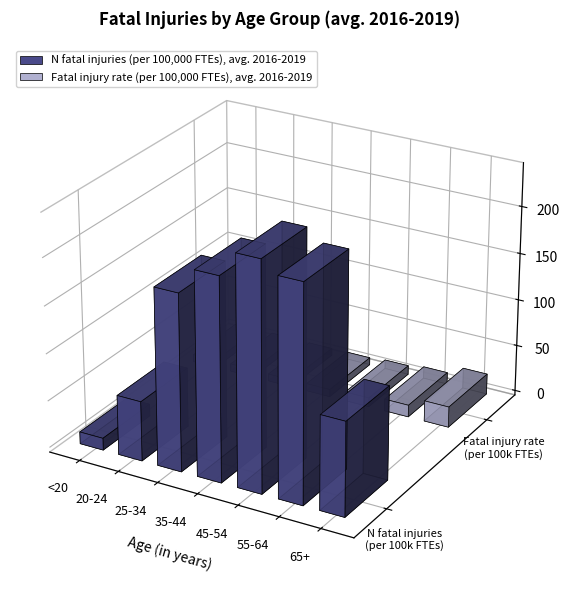

Which has a higher value, 45-54 or 35-44?

45-54